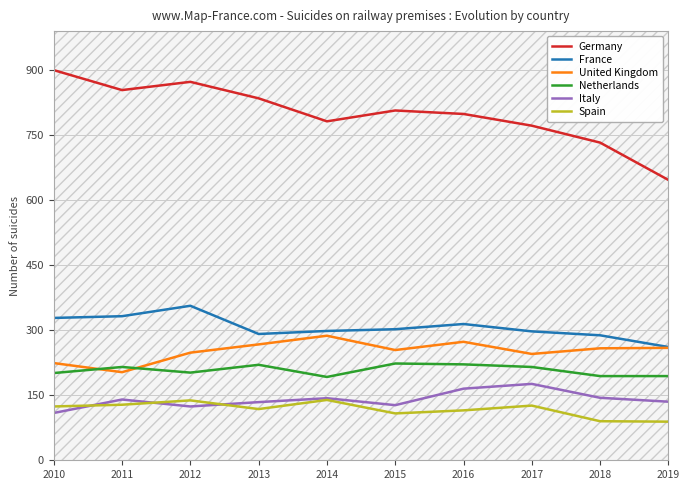

How many lines are shown in the chart?

6